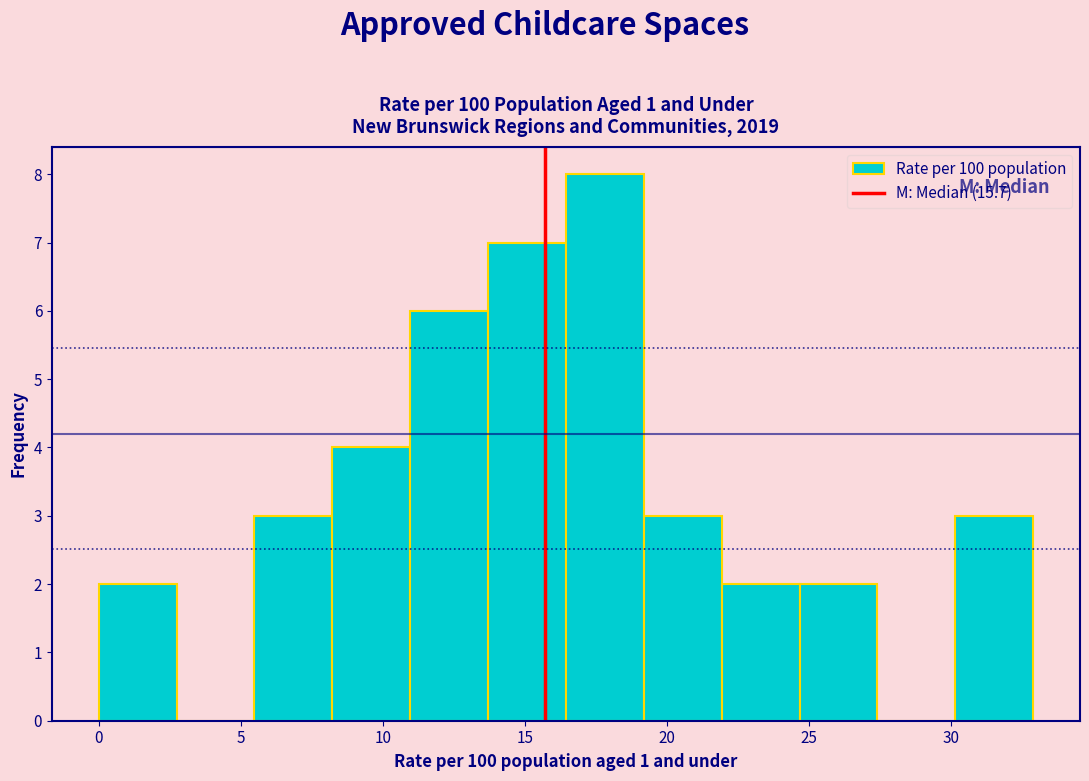

Over which range of the x-axis is the bar tallest?

16.5 to 19.0